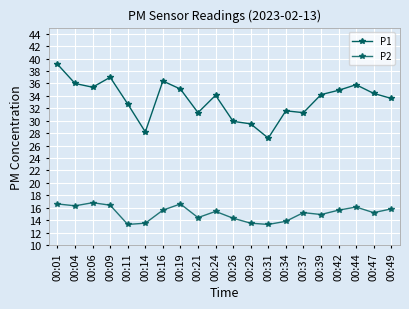

True or false: P2 and P1 intersect in this chart.

False